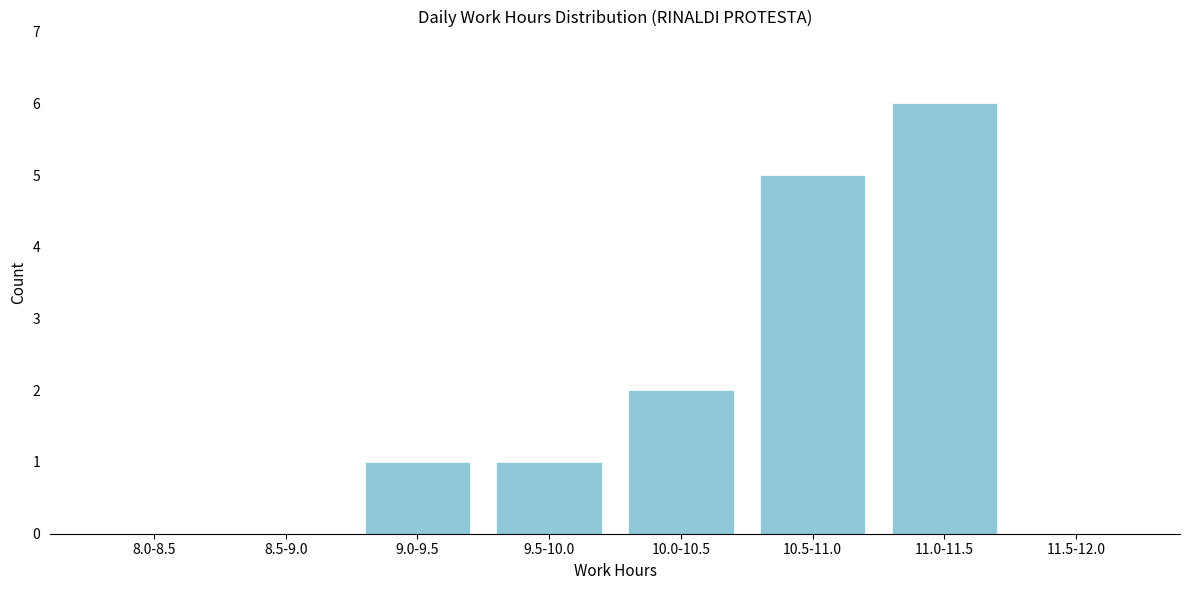

Reading left to right, what are all the values shown in this chart?

8.0-8.5=0	8.5-9.0=0	9.0-9.5=1	9.5-10.0=1	10.0-10.5=2	10.5-11.0=5	11.0-11.5=6	11.5-12.0=0